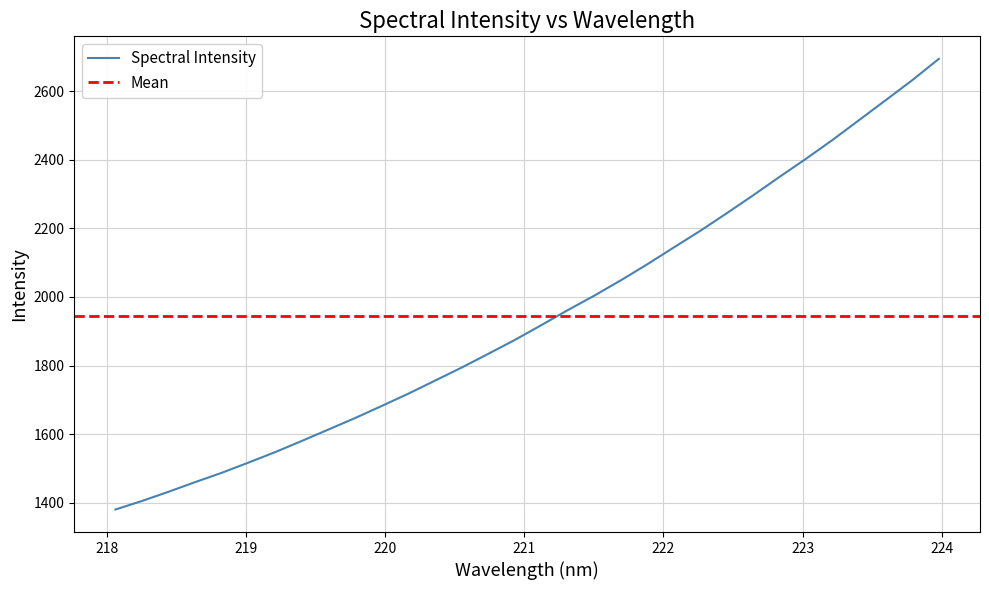

Rank the categories by value from highest to lowest.

223.9802, 223.7895, 223.5987, 223.408, 223.2172, 223.0264, 222.8355, 222.6447, 222.4538, 222.263, 222.0721, 221.8812, 221.6902, 221.4993, 221.3083, 221.1174, 220.9264, 220.7354, 220.5444, 220.3533, 220.1623, 219.9712, 219.7801, 219.589, 219.3979, 219.2067, 219.0156, 218.8244, 218.6332, 218.442, 218.2508, 218.0596